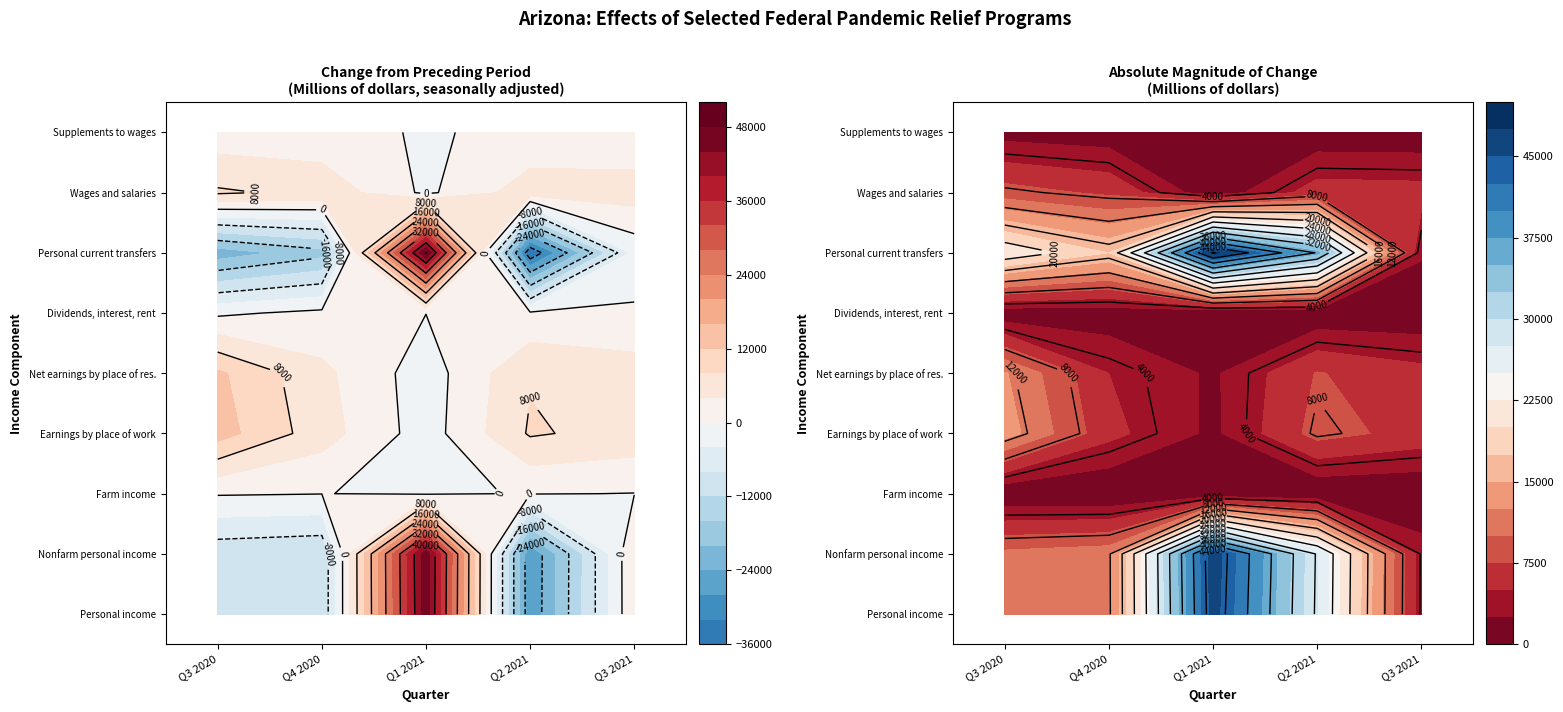

Is it true that Wages and salaries equals 3195.2 at Q3 2021?

False